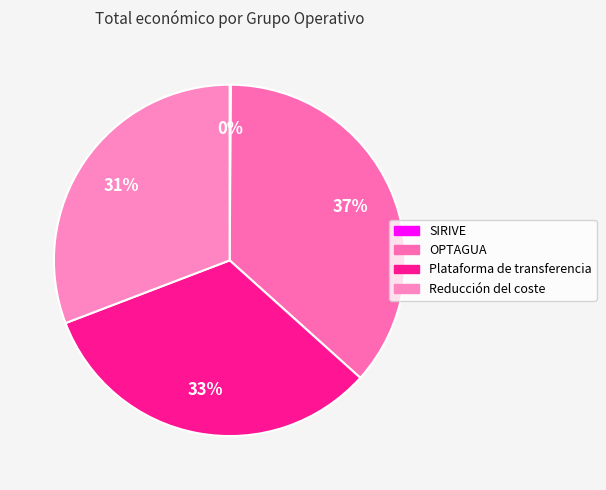

True or false: SIRIVE accounts for 1% of the total.

False